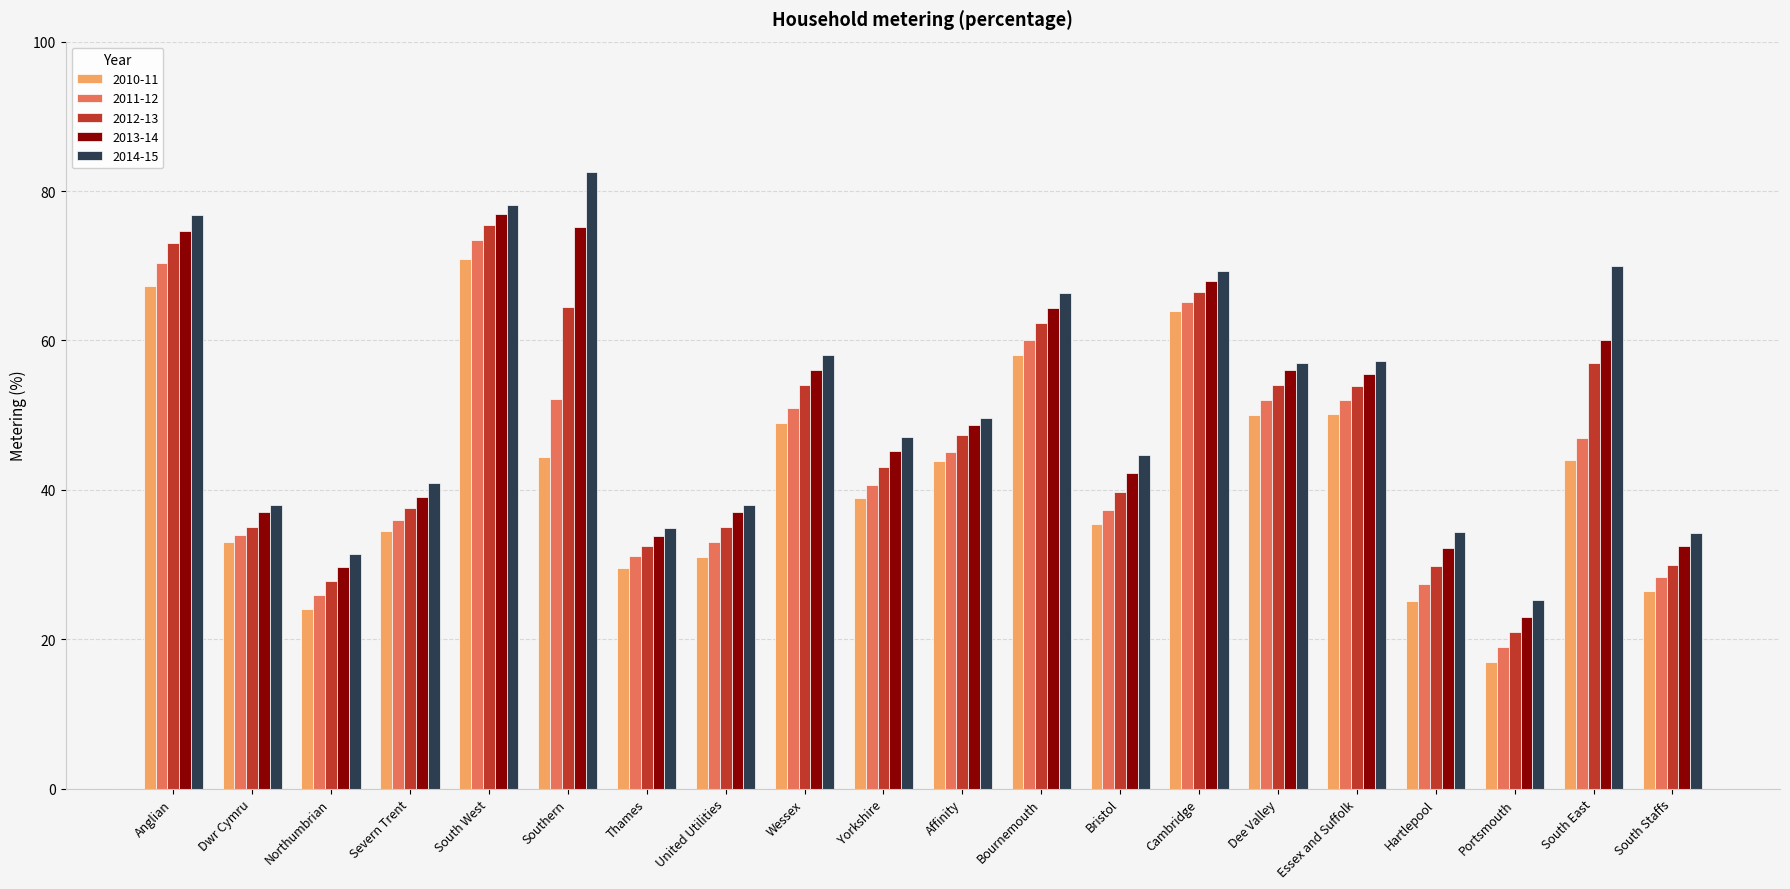

At which label is 2012-13 closest to 48?

Affinity